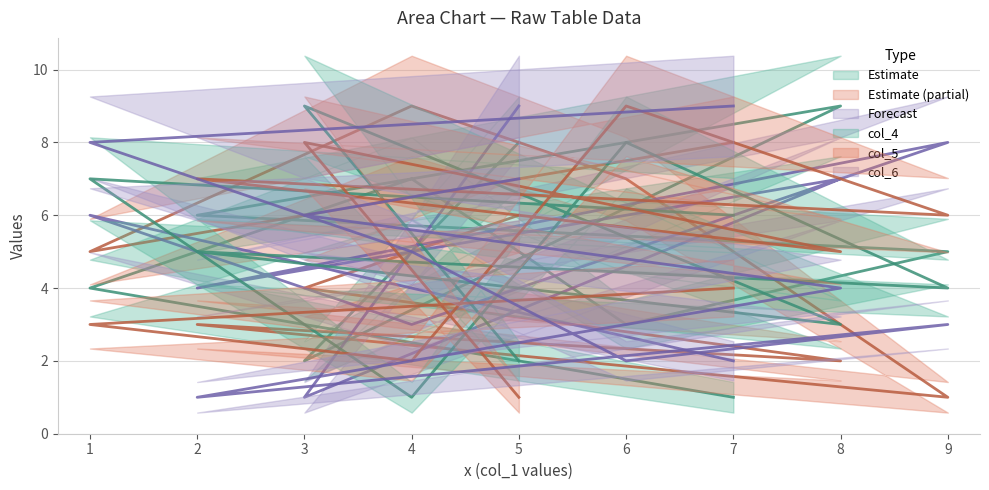

What is the difference between the maximum and second lowest values in the col_4 series?

7